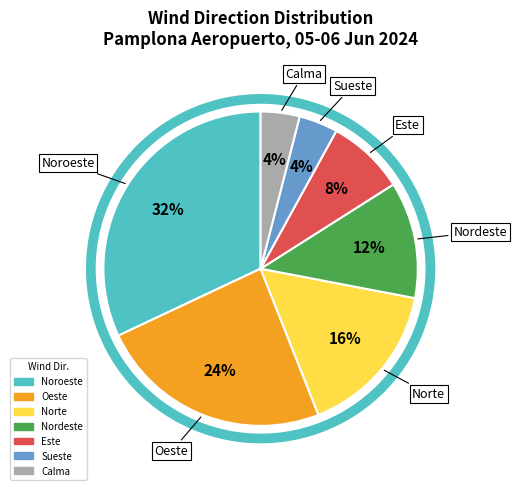

How many slices are in this pie chart?

7